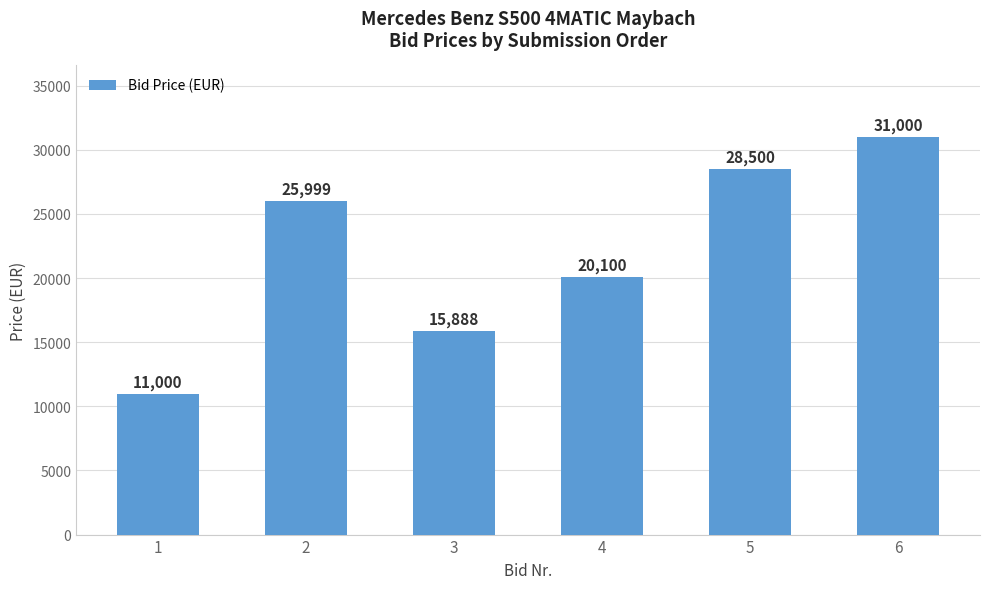

Does the chart contain any negative values?

No